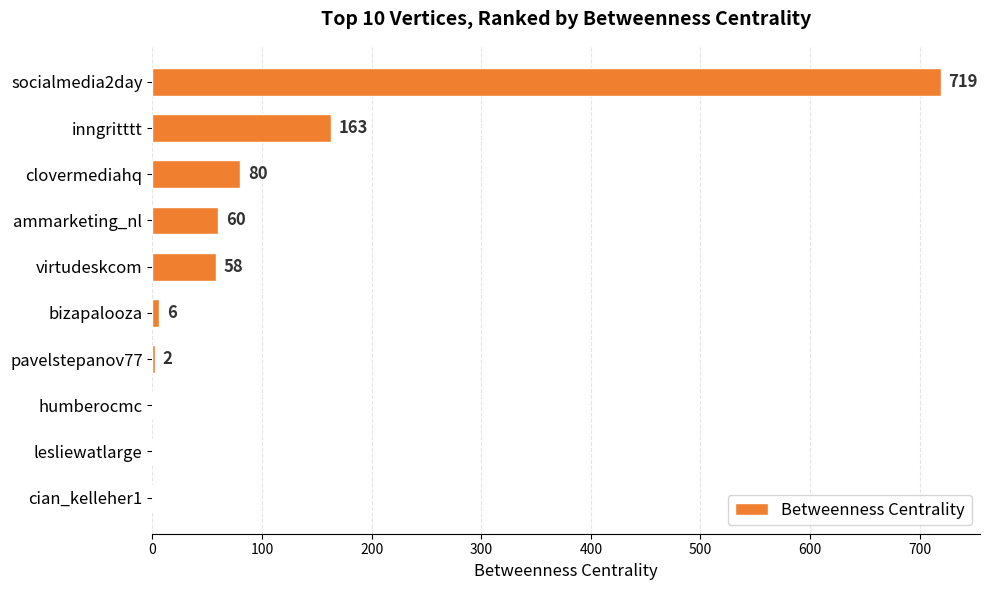

Reading top to bottom, transcribe all the data shown in this chart.

socialmedia2day=719	inngritttt=163	clovermediahq=80	ammarketing_nl=60	virtudeskcom=58	bizapalooza=6	pavelstepanov77=2	humberocmc=0	lesliewatlarge=0	cian_kelleher1=0